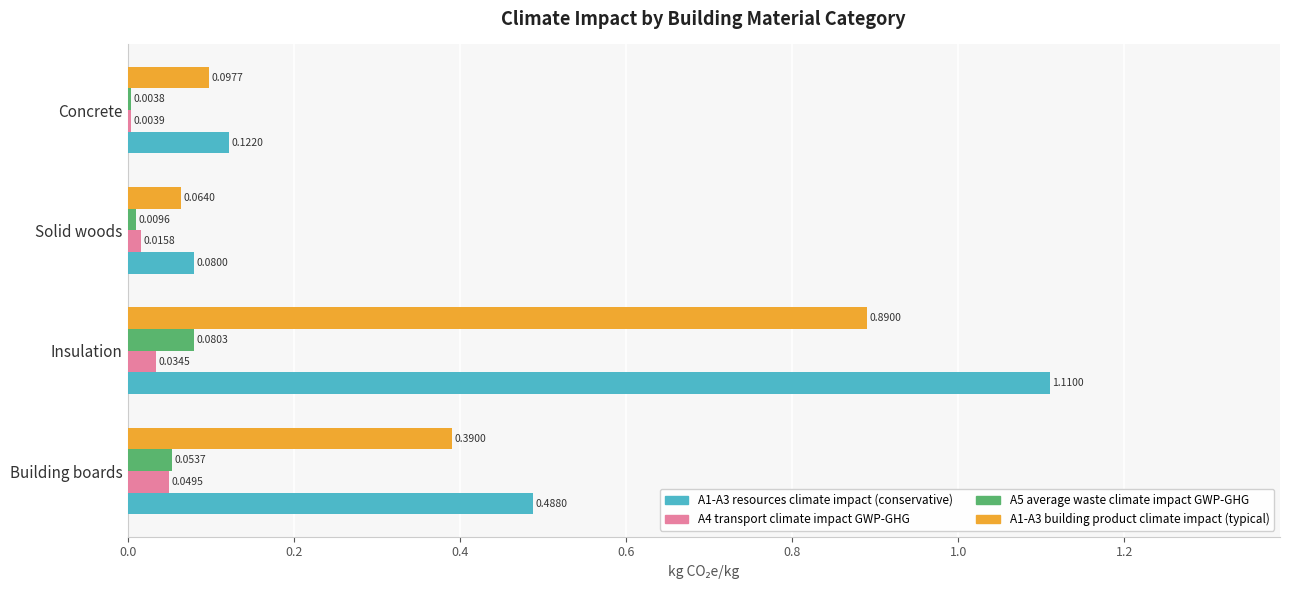

What is the total value across all series at Building boards?

1.0